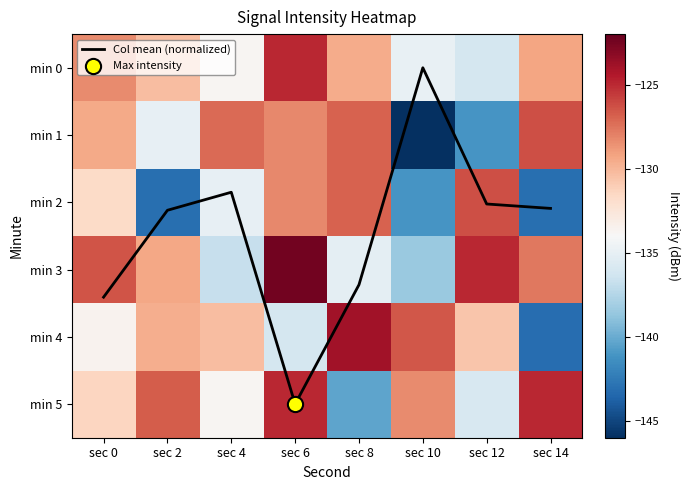

What is the smallest value displayed?

-146.0